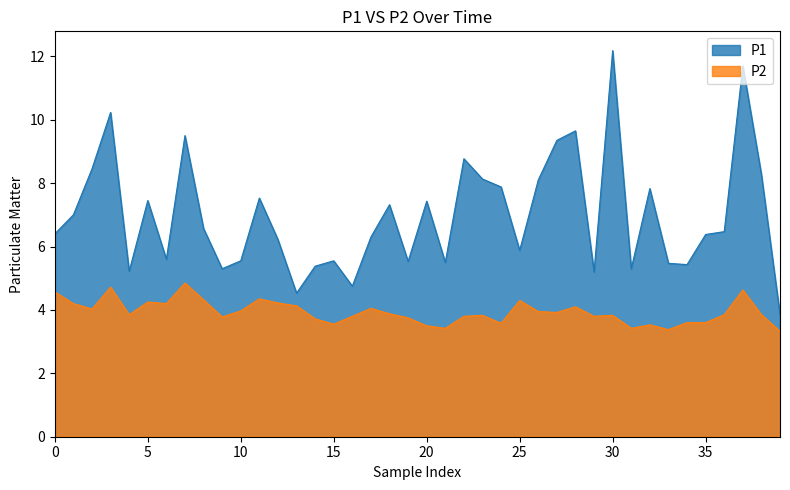

What is the sum of all P1 values?

279.1